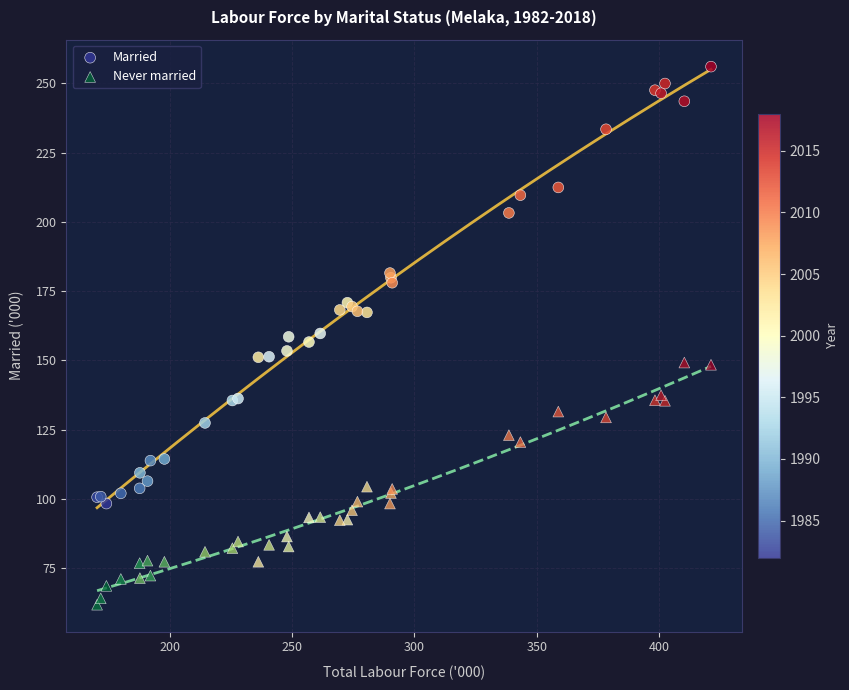

Which series has the widest spread of Y values?

Married